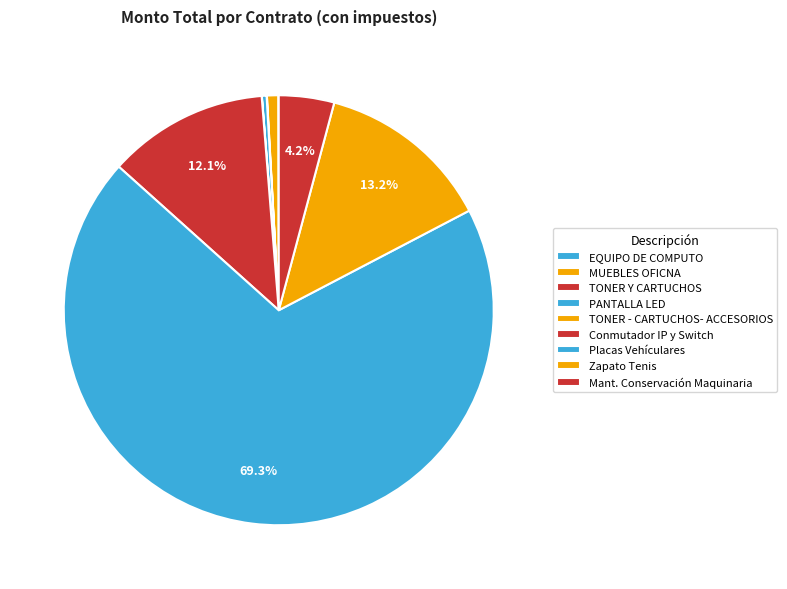

How many slices are in this pie chart?

9